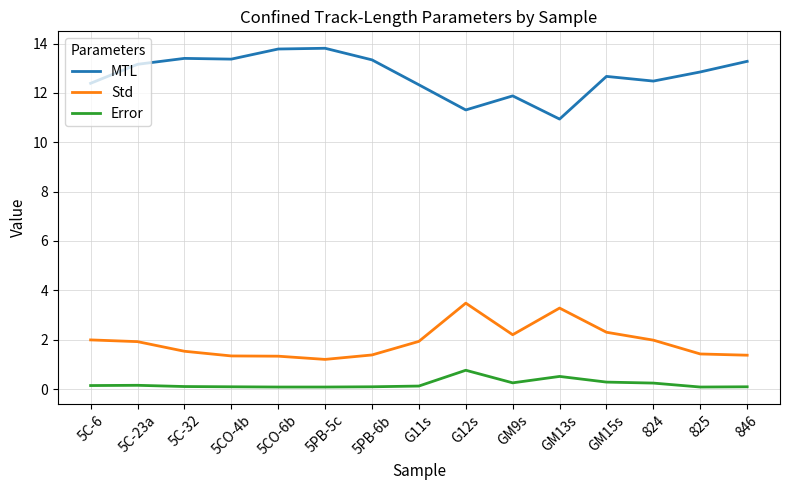

True or false: Error and Std cross at least once.

False